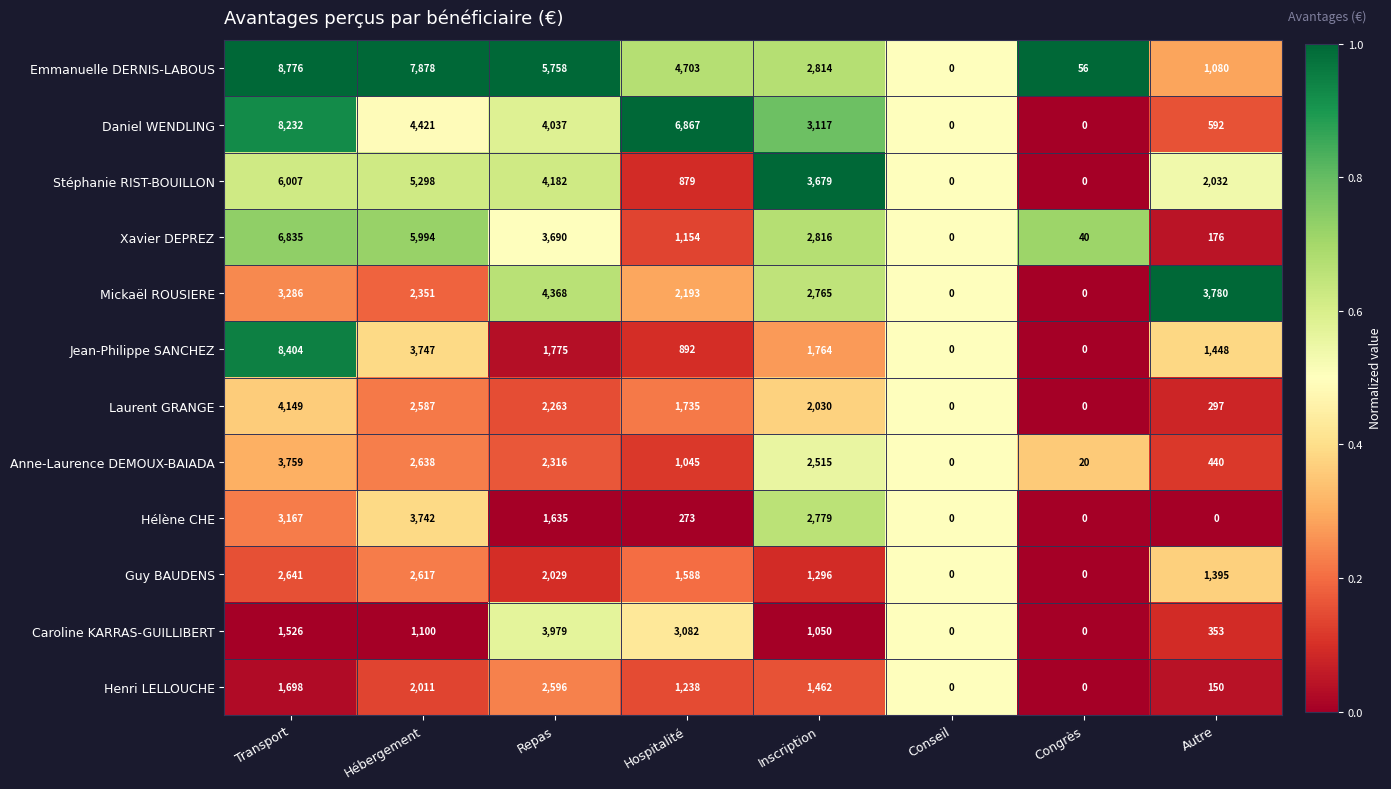

At Hospitalité, list the series in order from largest to smallest.

Daniel WENDLING, Emmanuelle DERNIS-LABOUS, Caroline KARRAS-GUILLIBERT, Mickaël ROUSIERE, Laurent GRANGE, Guy BAUDENS, Henri LELLOUCHE, Xavier DEPREZ, Anne-Laurence DEMOUX-BAIADA, Jean-Philippe SANCHEZ, Stéphanie RIST-BOUILLON, Hélène CHE